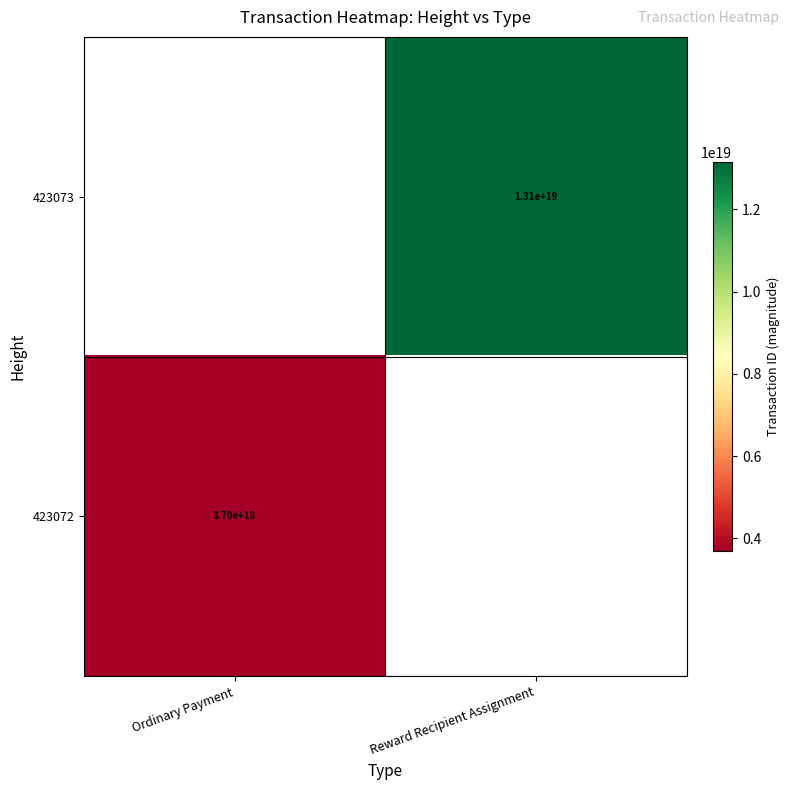

How many distinct data groups are displayed?

2